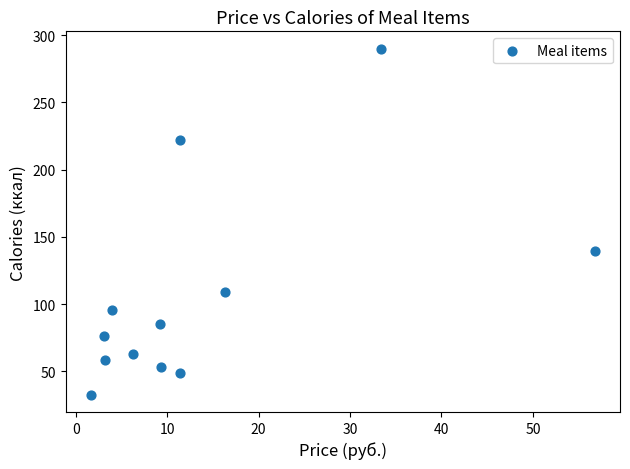

What is the average X value?

13.8